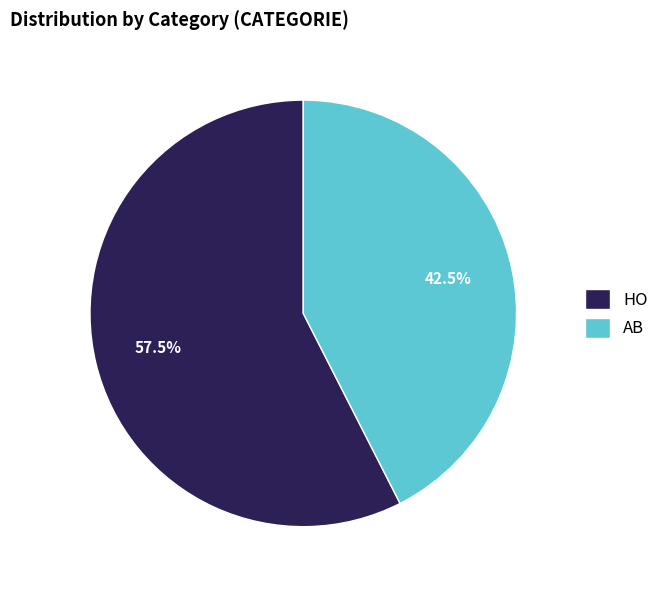

Which slice represents more than half of the pie?

HO